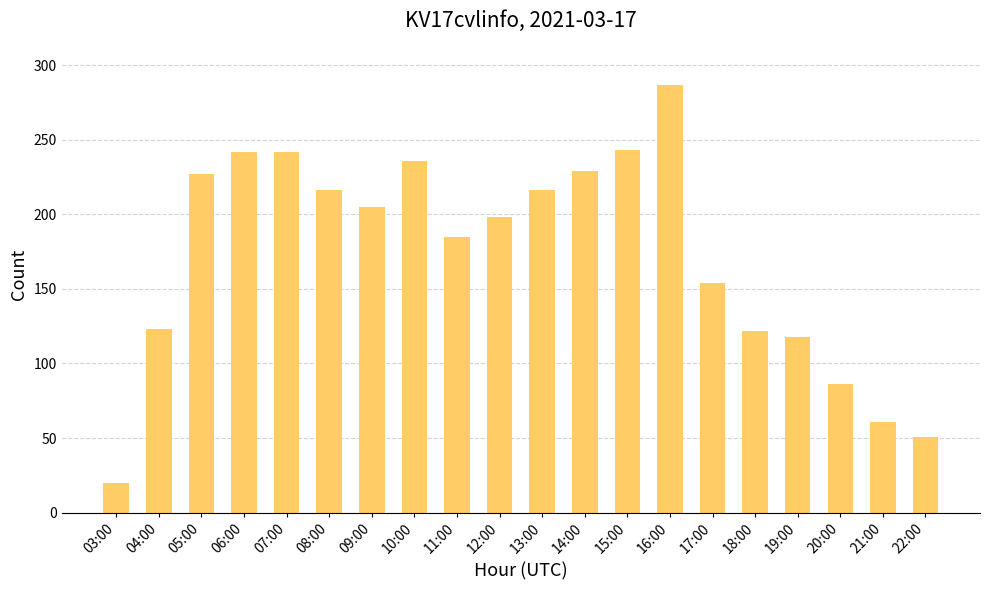

At which category does the chart reach its peak across all series?

16:00